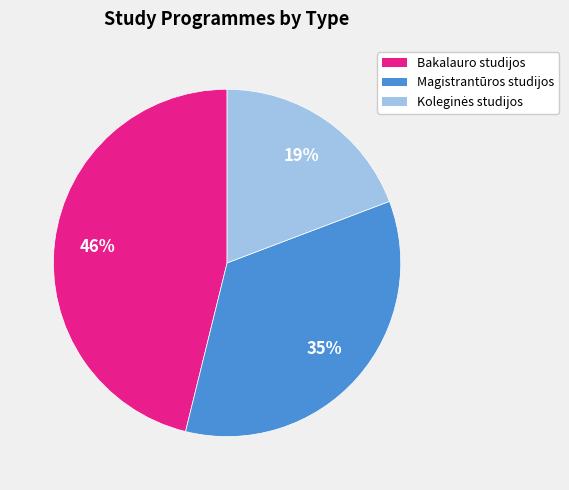

How many segments does this pie chart have?

3